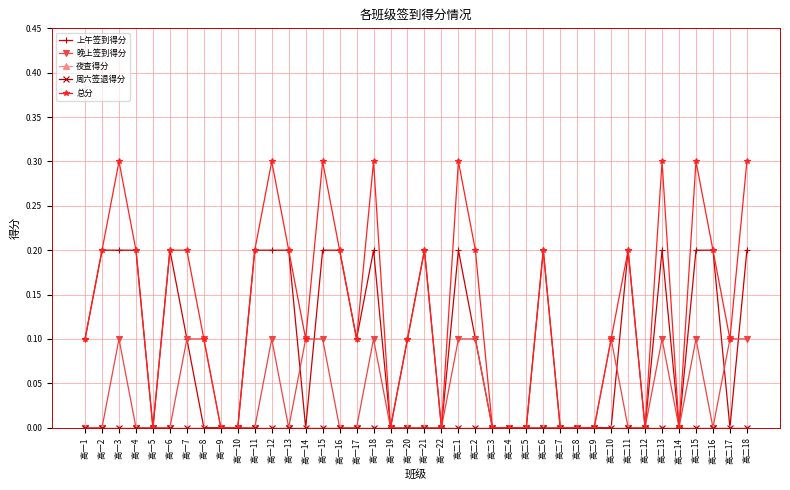

Is this an area chart (filled region under the line)?

No